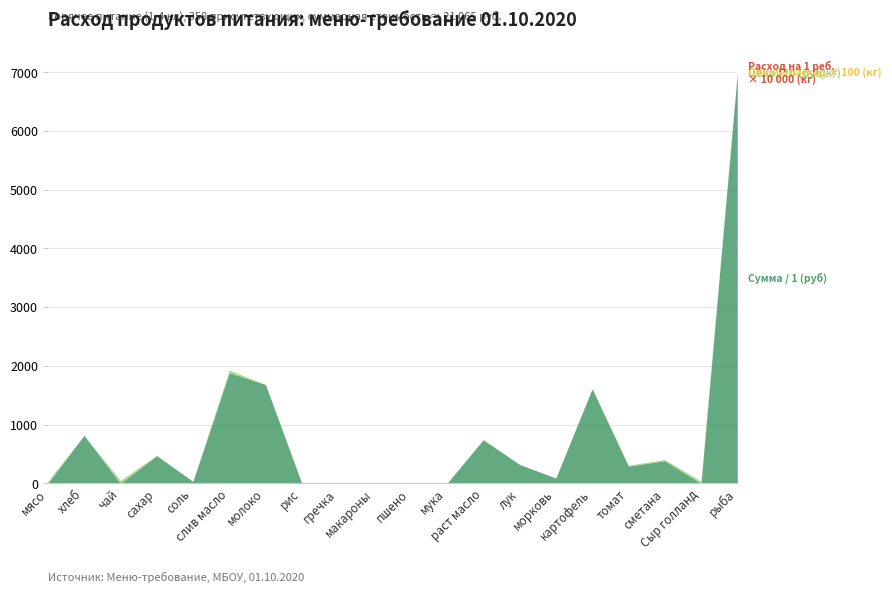

True or false: Расход на 1 реб. (кг) and Цена (руб/кг) intersect in this chart.

False